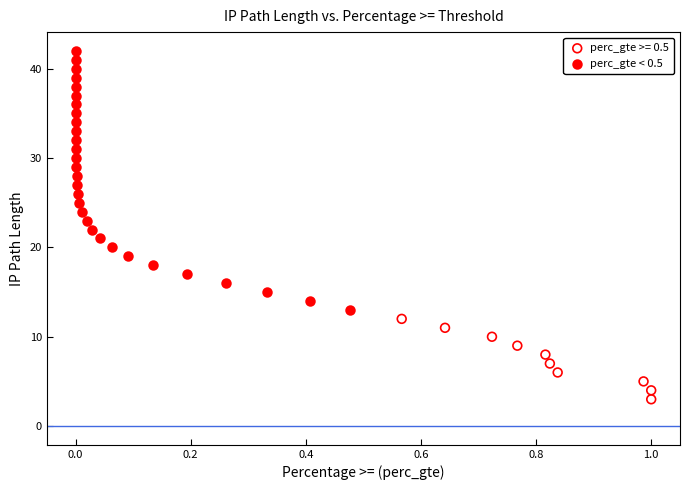

Which series contains the lowest Y value?

perc_gte >= 0.5